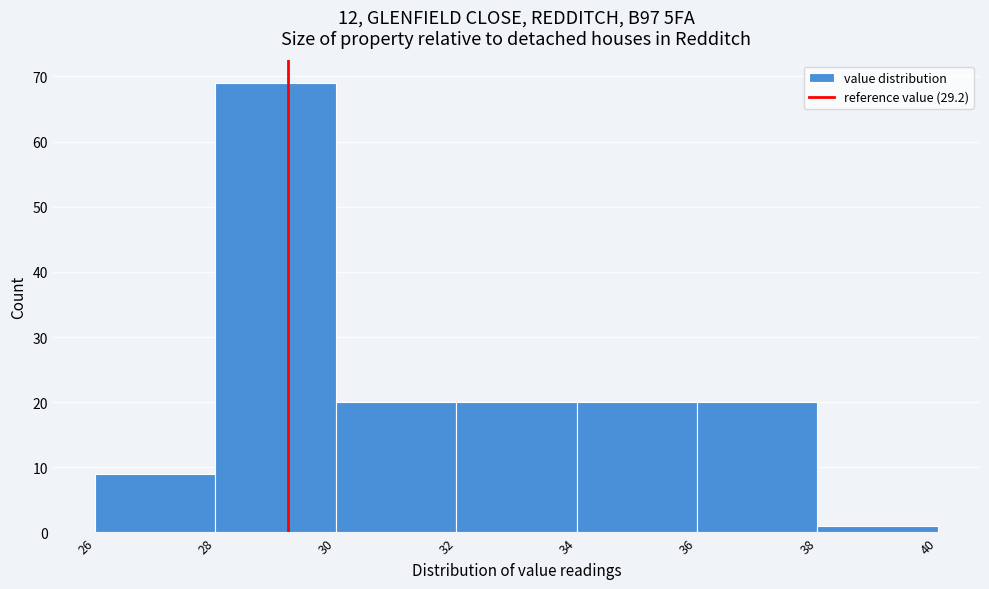

Over which range of the x-axis is the bar tallest?

28 to 30